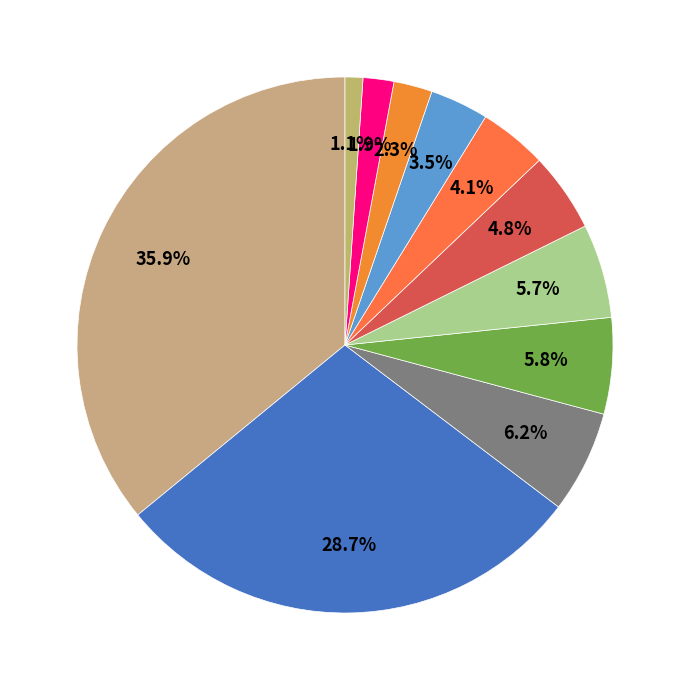

How many segments does this pie chart have?

11